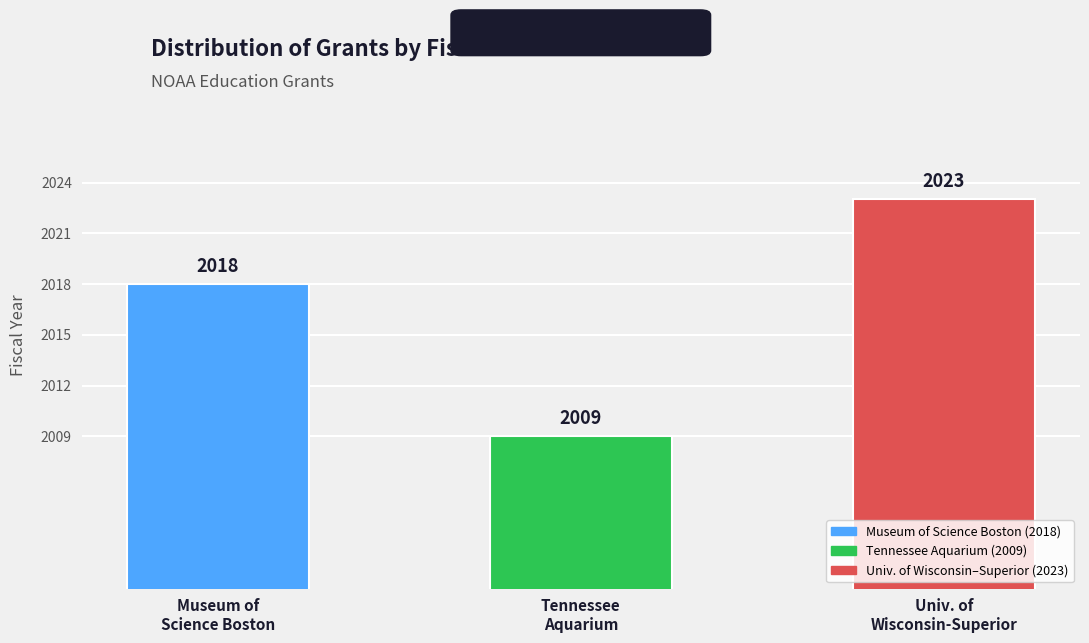

How many bars are there in total?

3